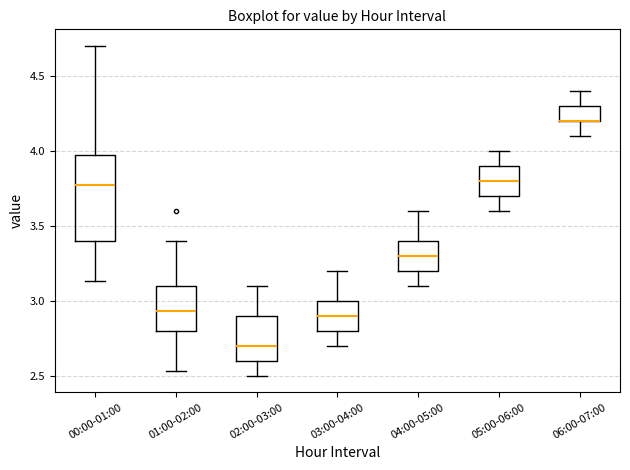

Reading left to right, read every box against the y-axis: the position of its median line, the range the box covers, and the ends of its whiskers. The values are not printed on the chart, so give them approximately, as read against the axis.

00:00-01:00: median 3.75, box 3.40 to 3.95, whiskers 3.15 to 4.70
01:00-02:00: median 2.95, box 2.80 to 3.10, whiskers 2.55 to 3.40
02:00-03:00: median 2.70, box 2.60 to 2.90, whiskers 2.50 to 3.10
03:00-04:00: median 2.90, box 2.80 to 3.00, whiskers 2.70 to 3.20
04:00-05:00: median 3.30, box 3.20 to 3.40, whiskers 3.10 to 3.60
05:00-06:00: median 3.80, box 3.70 to 3.90, whiskers 3.60 to 4.00
06:00-07:00: median 4.20 (drawn on the box's lower edge), box 4.20 to 4.30, whiskers 4.10 to 4.40